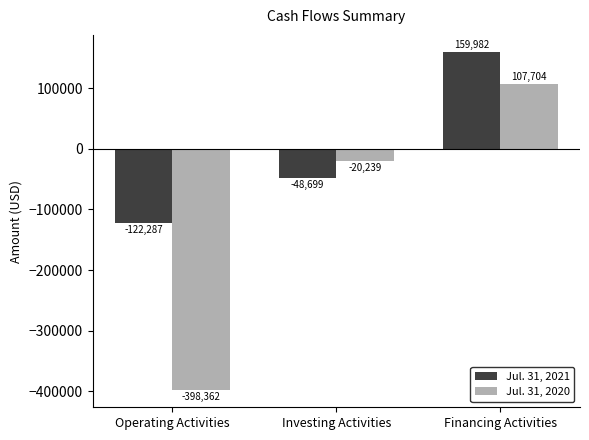

Which series has the largest total across all categories?

Jul. 31, 2021